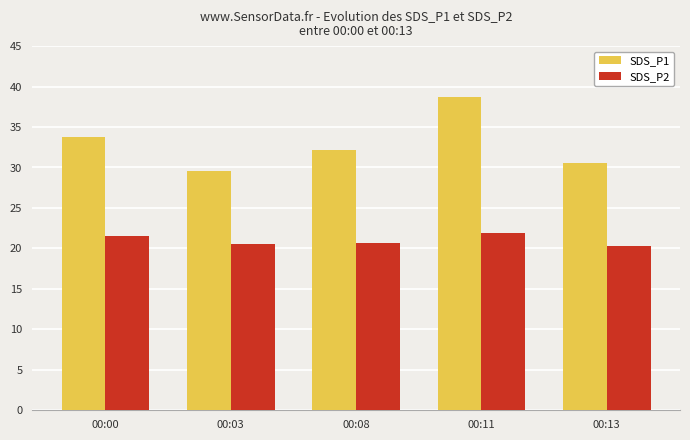

What is the value of the SDS_P2 bar at the 3rd from the left?

20.6